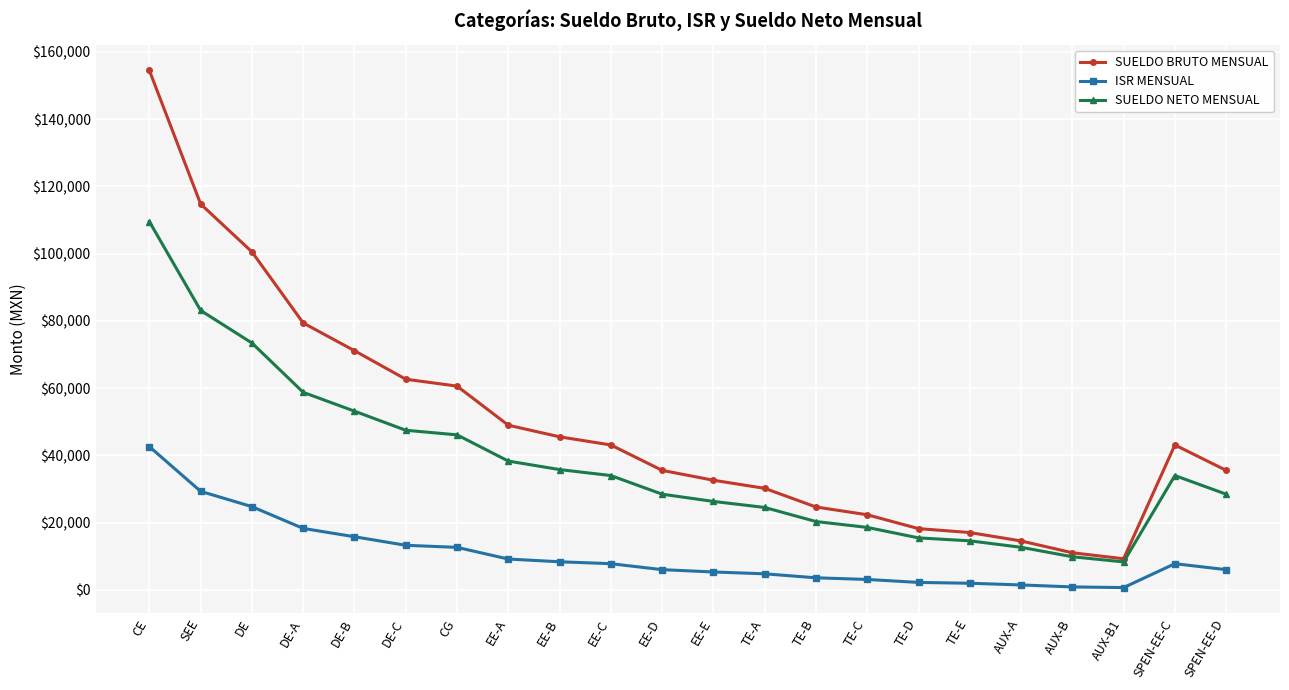

How many lines are shown in the chart?

3